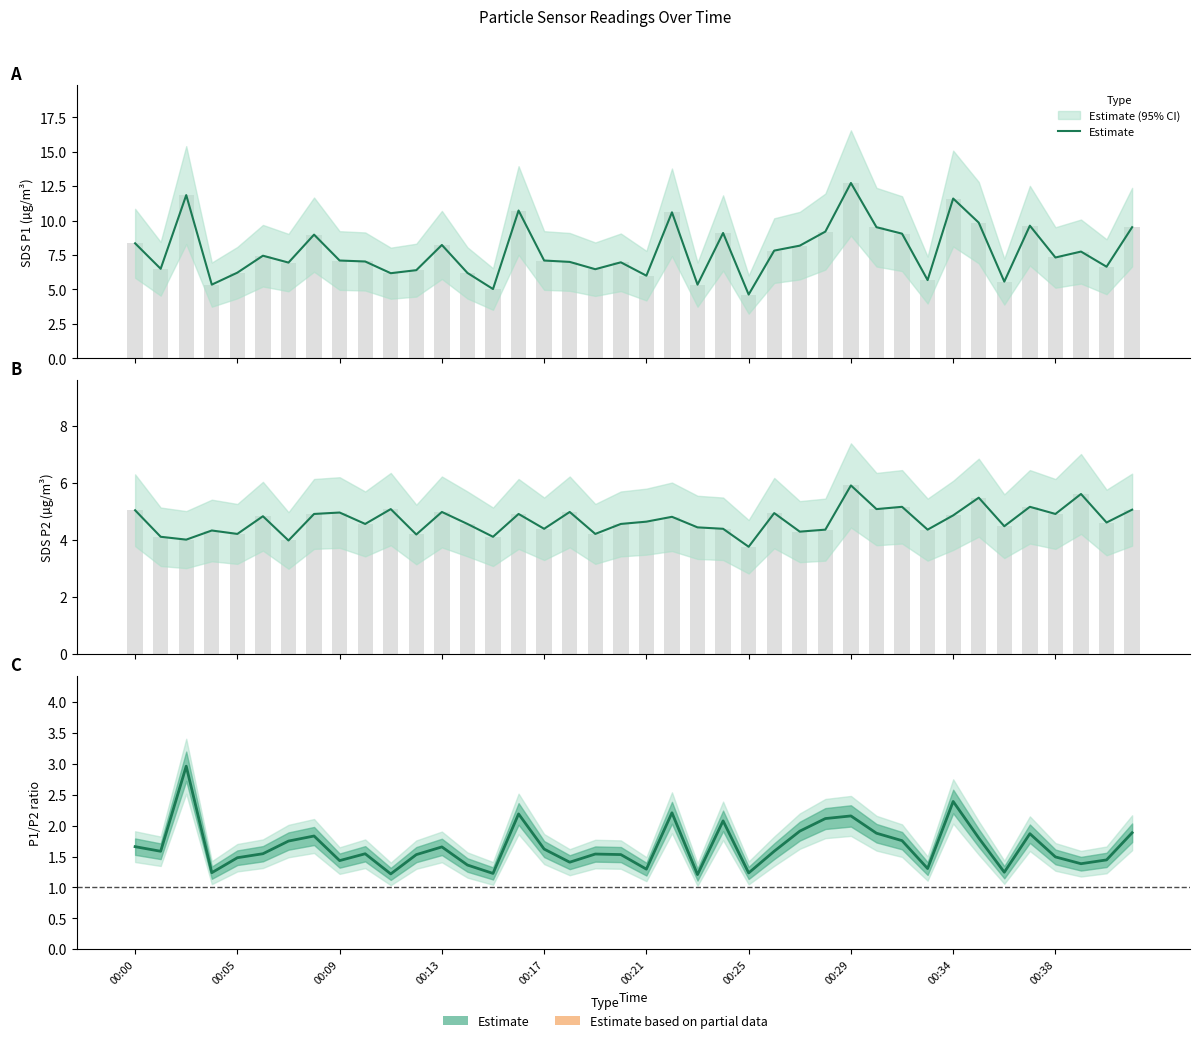

Between 00:17 and 23, which is larger?

23